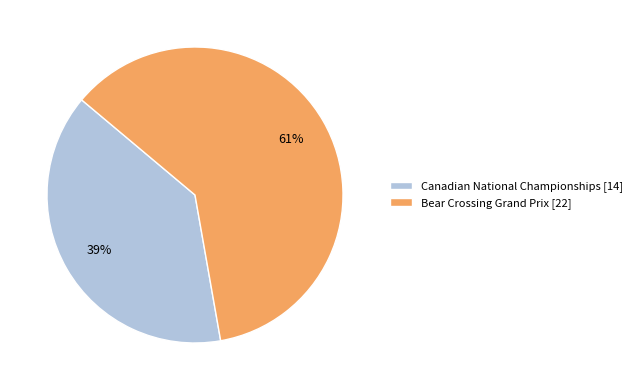

What is the smallest slice in the pie chart?

Canadian National Championships